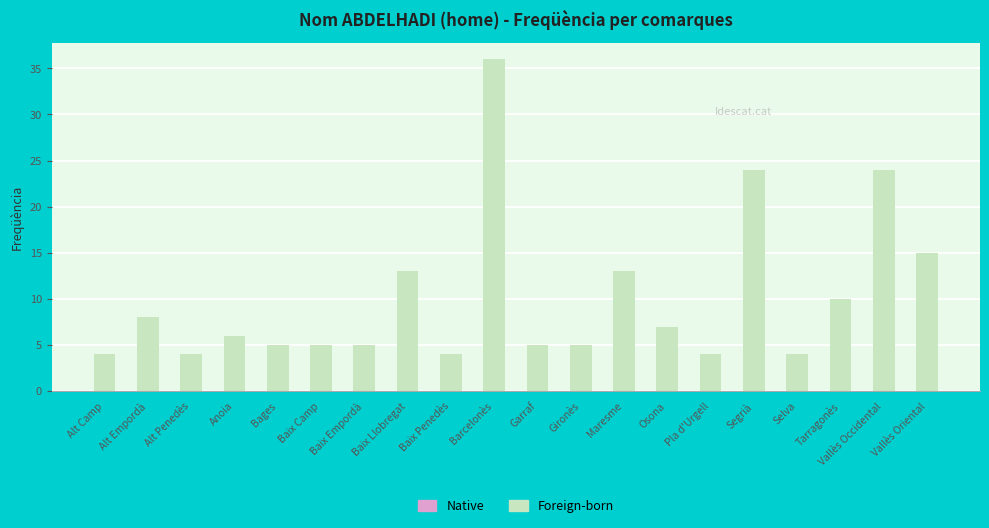

What is the ratio of the value at Selva to the value at Garraf?

0.8